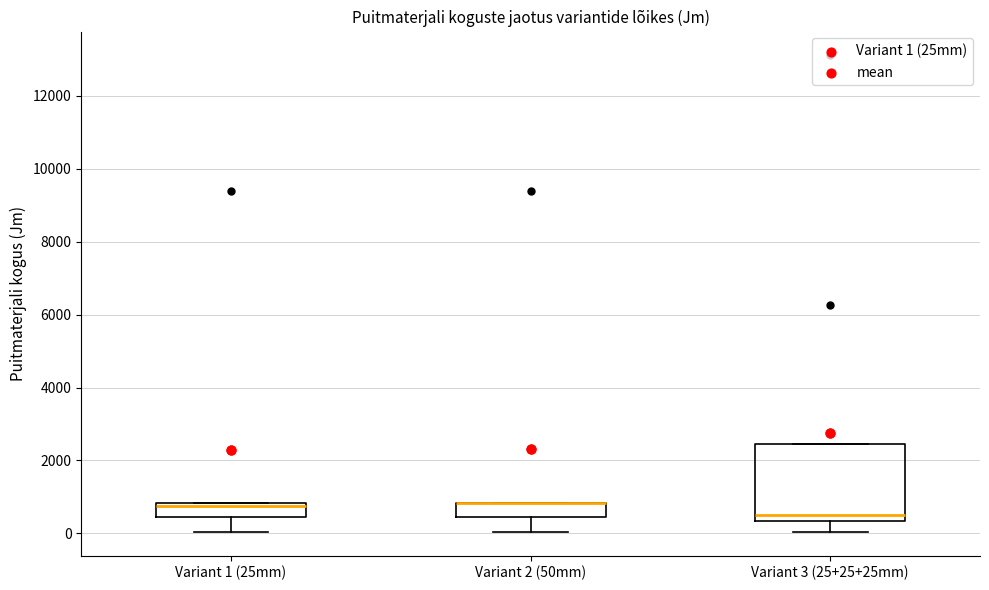

Where does the lower whisker of the box for Variant 3 (25+25+25mm) end on the y-axis? The values are not printed on the chart, so give them approximately, as read against the axis.

0